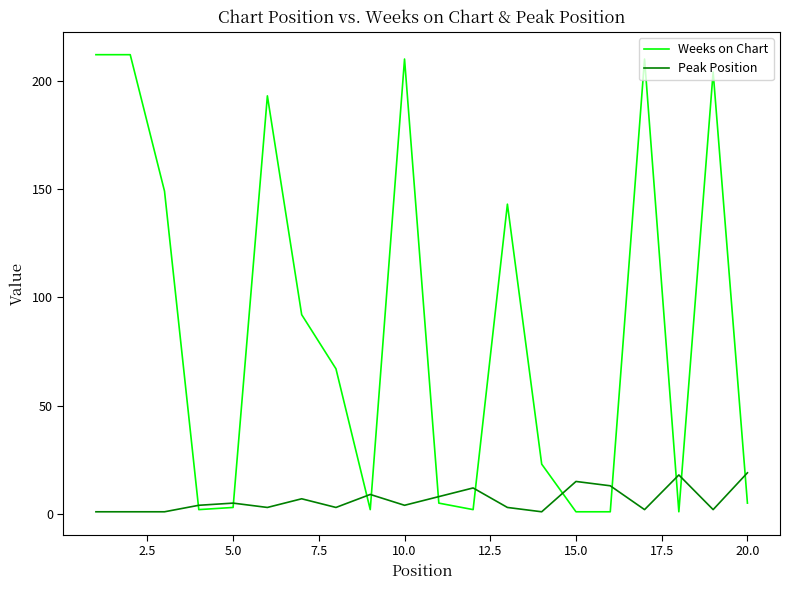

Rank the series by their maximum value, from highest to lowest.

Weeks on Chart, Peak Position